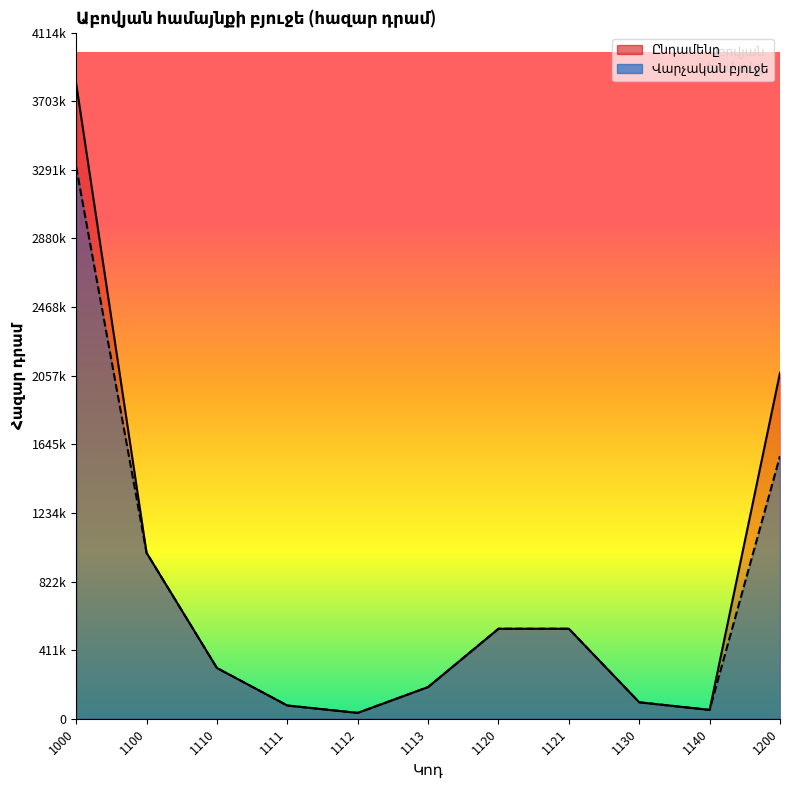

What is the difference between the maximum and minimum values in the Վարչական բյուջե series?

3275000.0